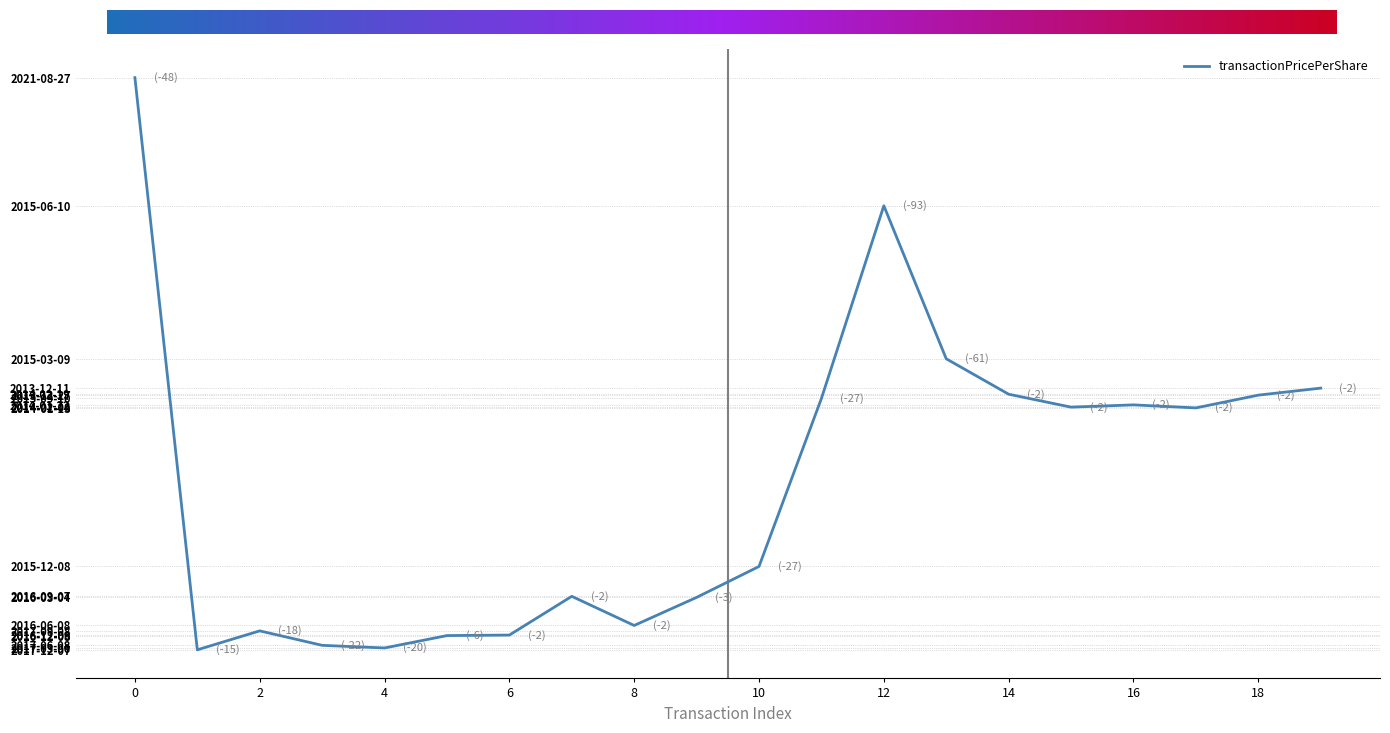

What is the difference between the maximum and minimum values?

66.1